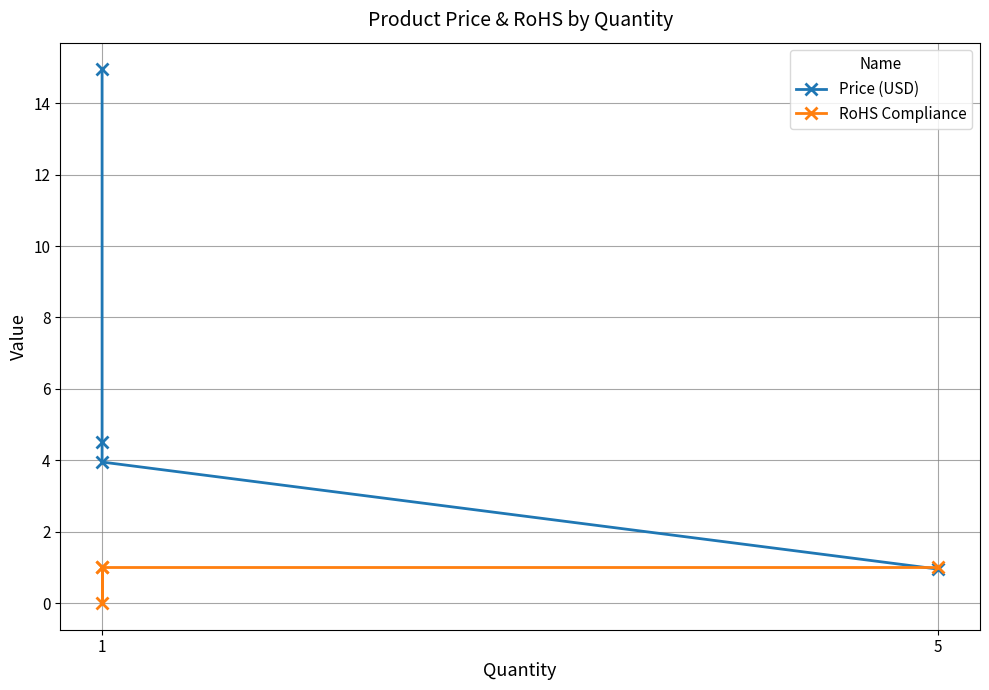

How many categories are shown in the chart?

4